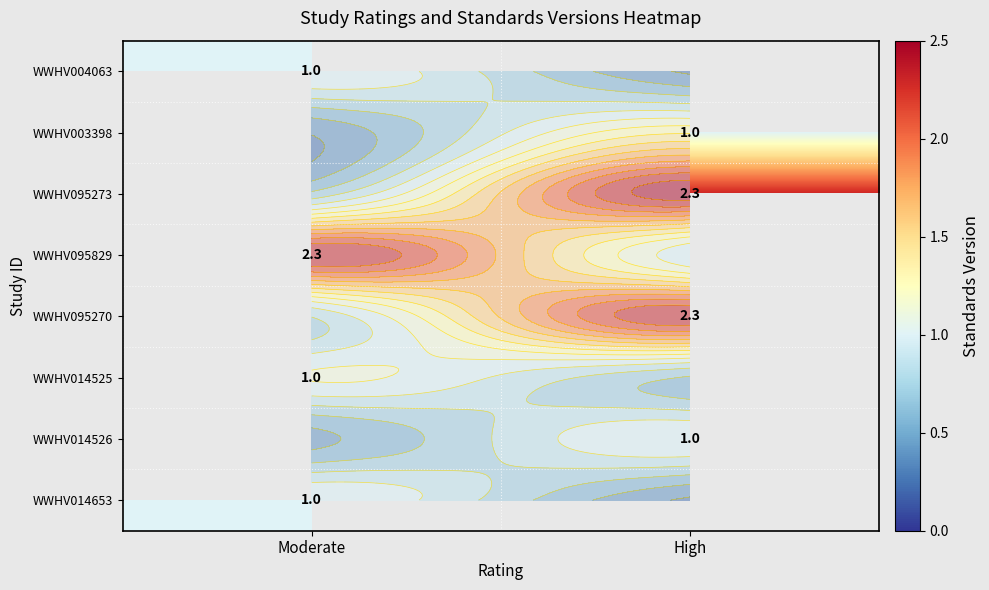

At which category does the chart reach its peak across all series?

High